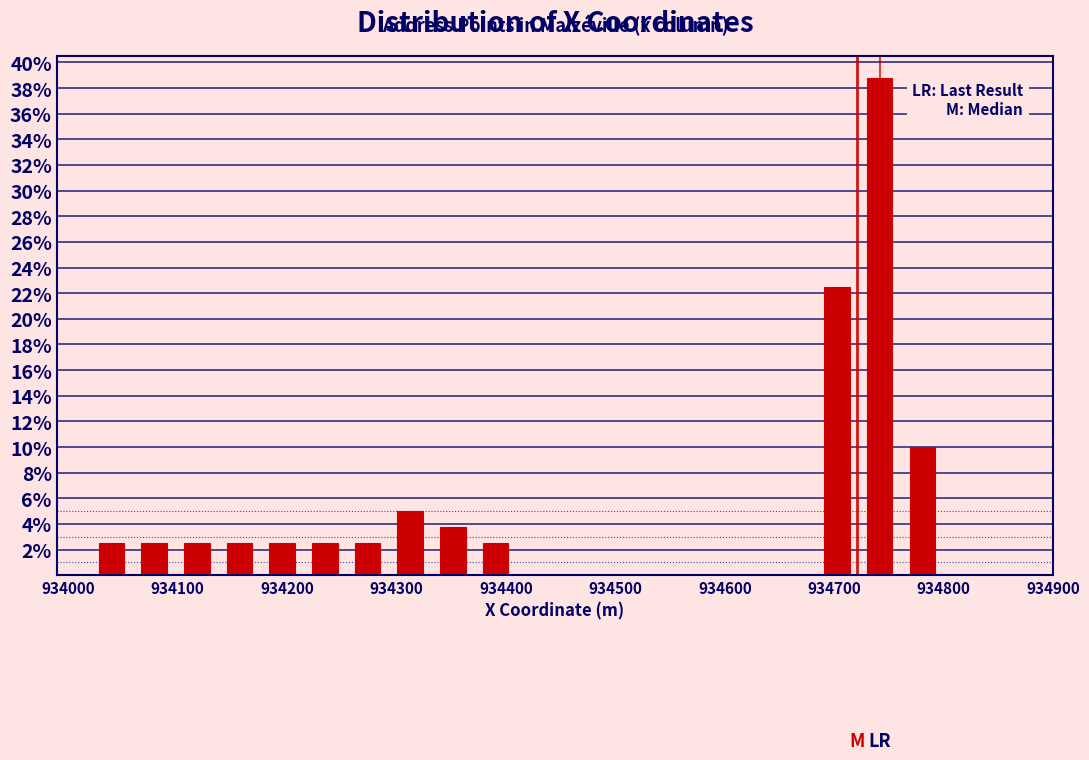

Around what value on the x-axis is the tallest bar? Give the approximate position of its centre, as read against the axis.

934740